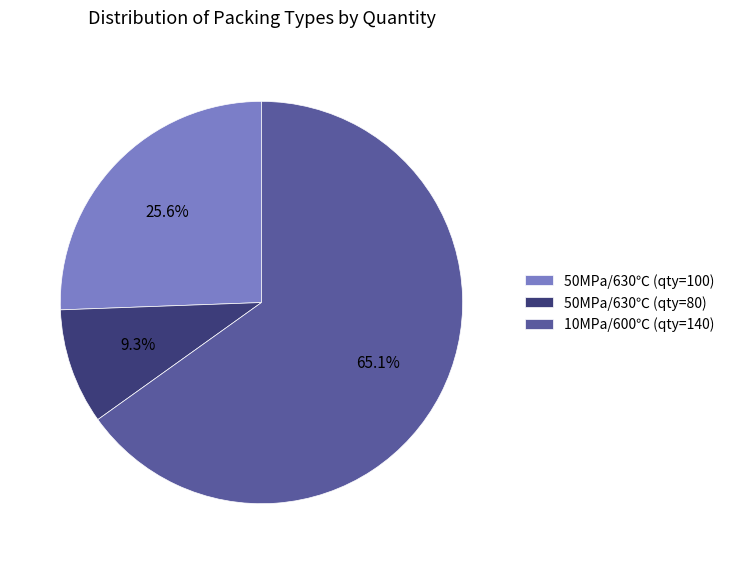

To the nearest percent, what is the difference between the largest and smallest slice percentages?

56%